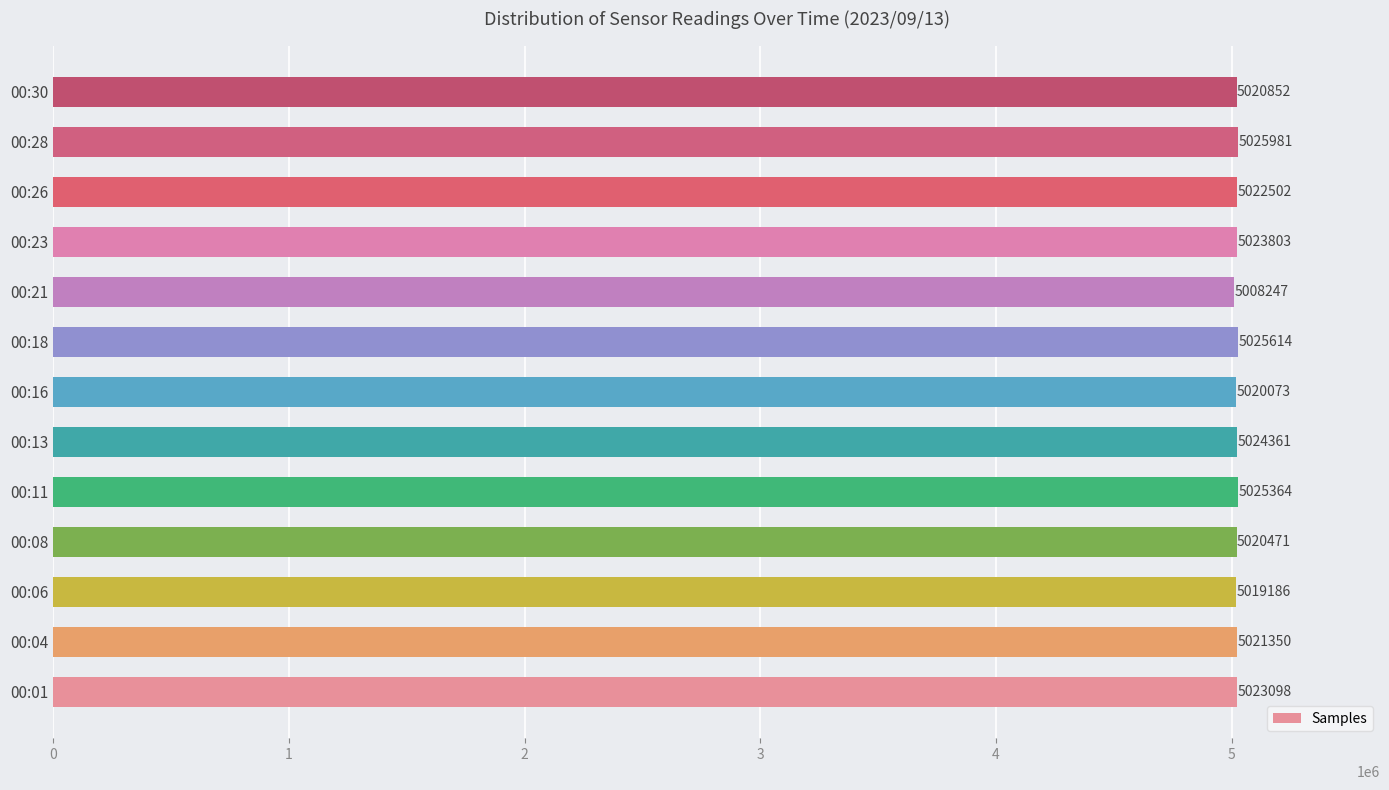

Is it true that the value at 00:08 is 5020471?

True